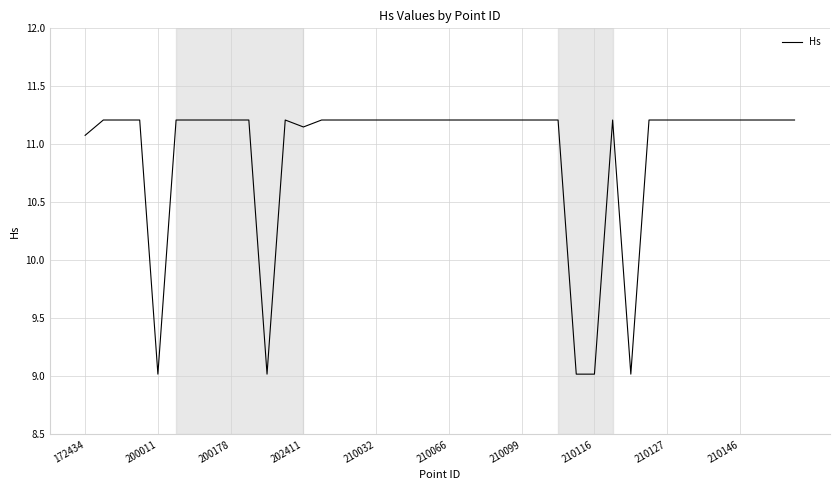

Is this an area chart (filled region under the line)?

No